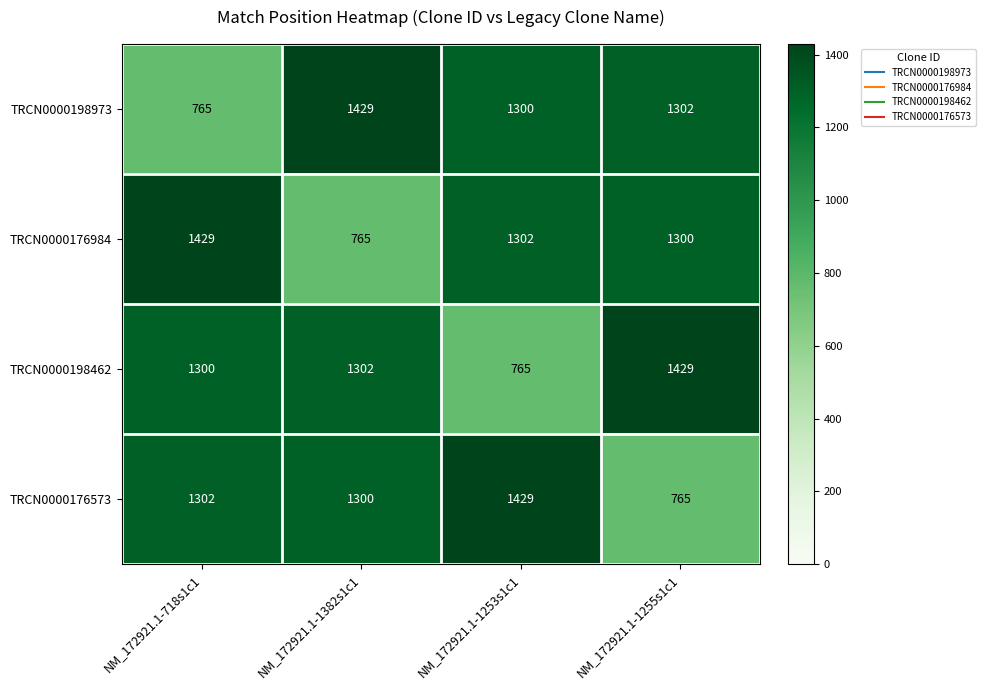

At how many categories does at least one series exceed 1008?

4